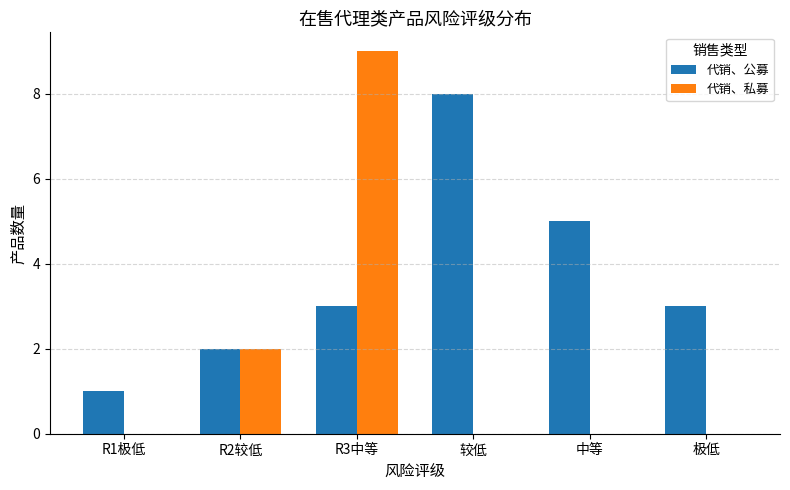

Is the value of 代销、公募 at 中等 greater than the value of 代销、私募 at 中等?

Yes